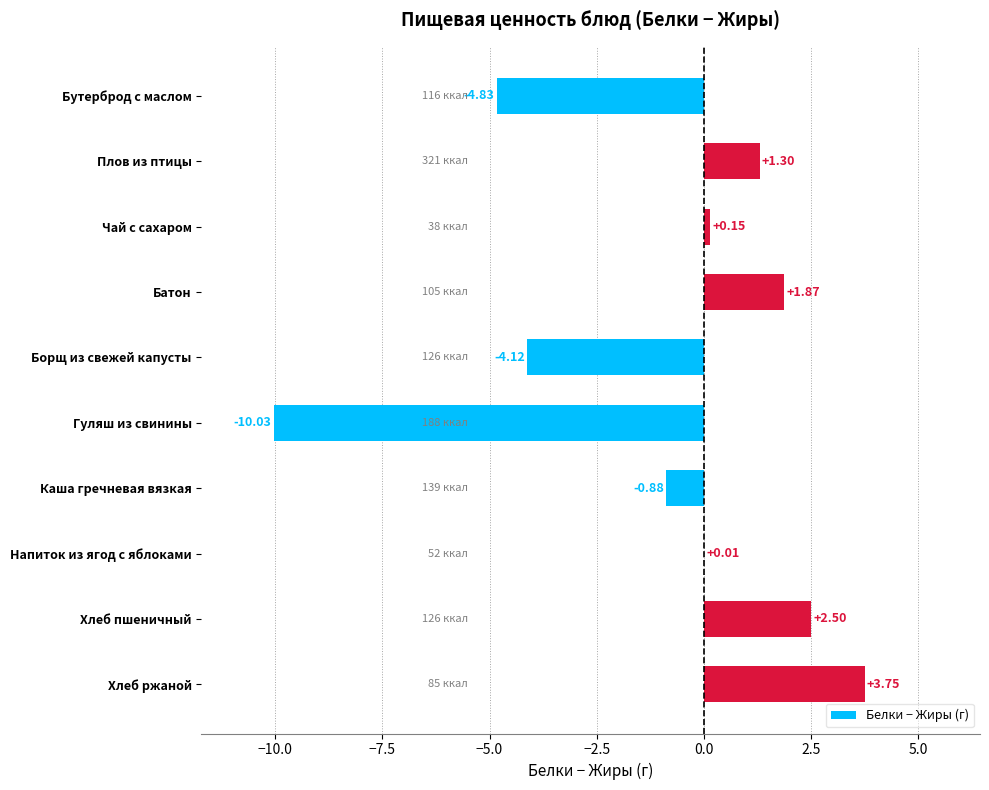

How many categories are shown in the chart?

10